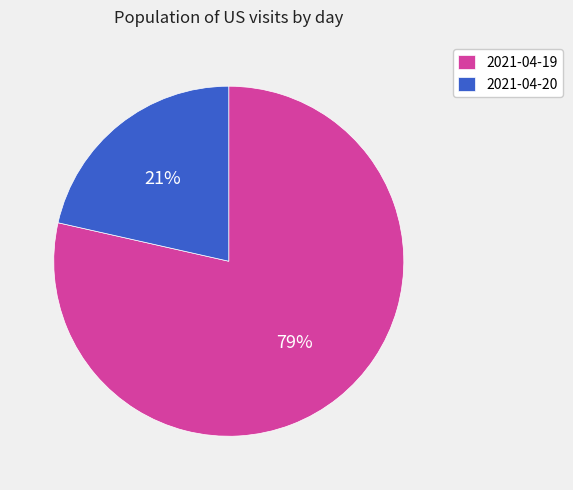

True or false: 2021-04-19 accounts for 79% of the total.

True